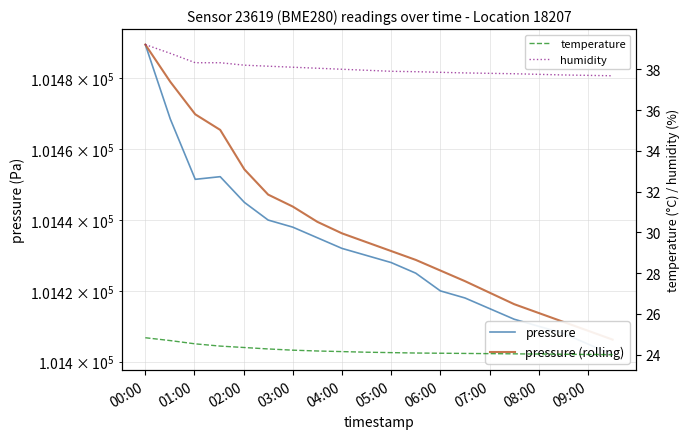

How many categories are shown in the chart?

20